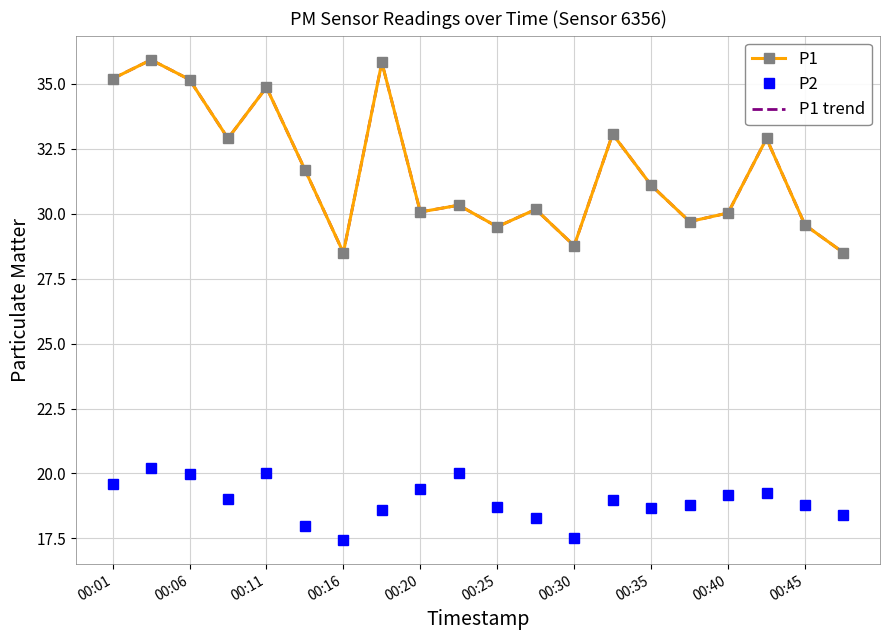

Reading left to right, transcribe all the data shown in this chart.

P1: 35.2	35.9	35.2	32.9	34.9	31.7	28.5	35.8	30.1	30.3	29.5	30.2	28.8	33.1	31.1	29.7	30.0	32.9	29.6	28.5
P2: 19.6	20.2	20.0	19.0	20.0	18.0	17.4	18.6	19.4	20.0	18.7	18.3	17.5	19.0	18.7	18.8	19.2	19.2	18.8	18.4
P1 trend: 35.2	35.9	35.2	32.9	34.9	31.7	28.5	35.8	30.1	30.3	29.5	30.2	28.8	33.1	31.1	29.7	30.0	32.9	29.6	28.5